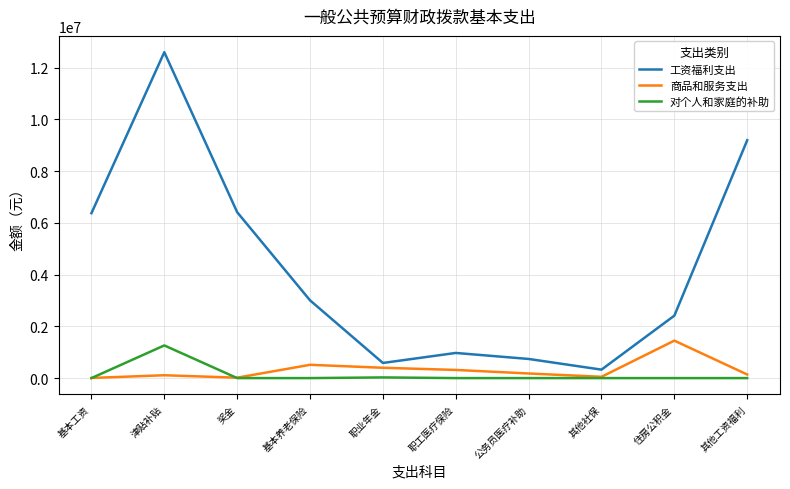

The value of 对个人和家庭的补助 at 住房公积金 is 472980.0. True or false?

False